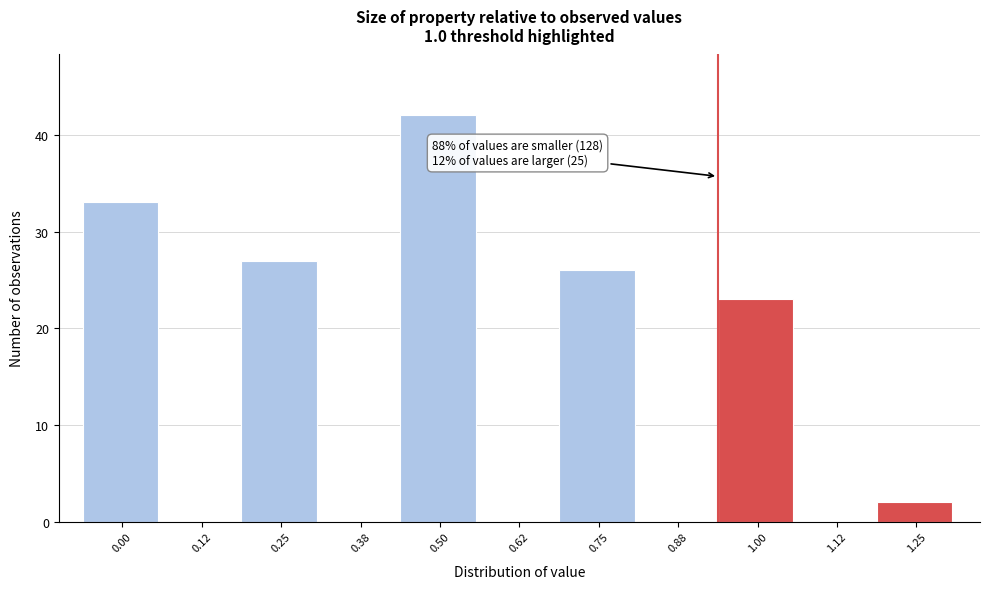

Reading left to right, list all the values displayed in this chart.

0.00=33	0.12=0	0.25=27	0.38=0	0.50=42	0.62=0	0.75=26	0.88=0	1.00=23	1.12=0	1.25=2